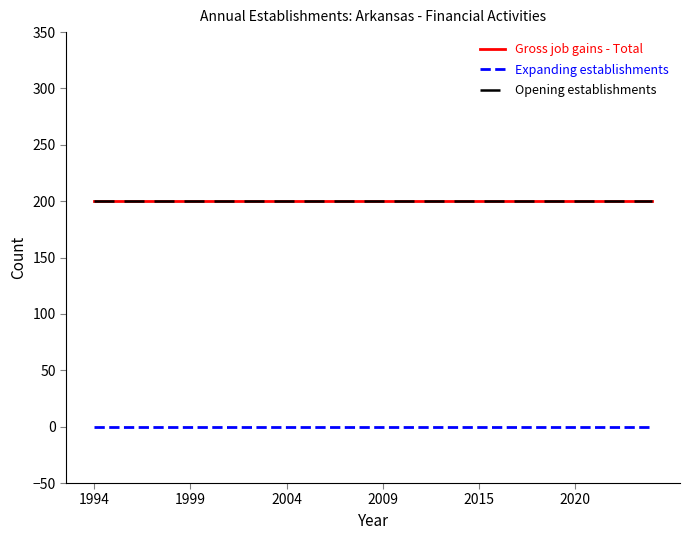

Which series has the largest total across all categories?

Gross job gains - Total